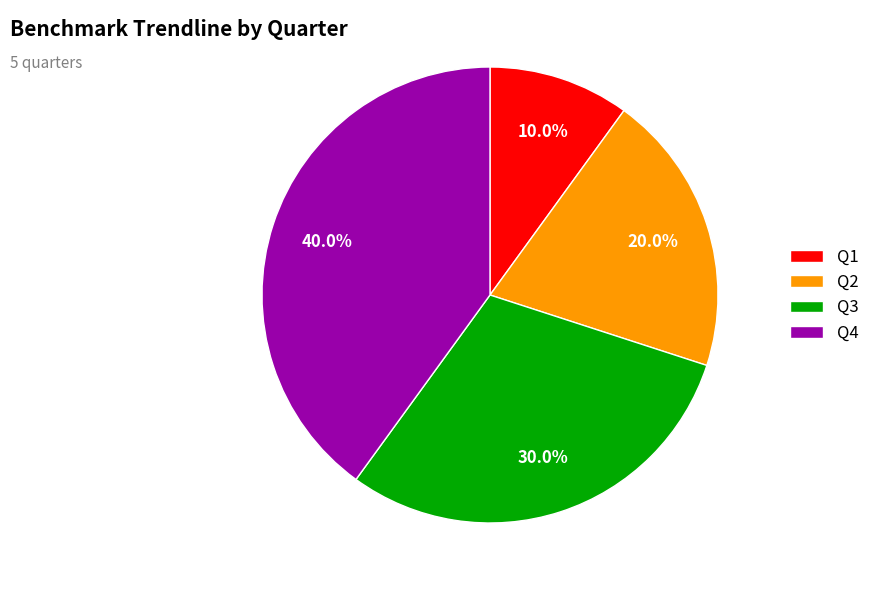

How much of the chart is everything except Q2?

80.0%